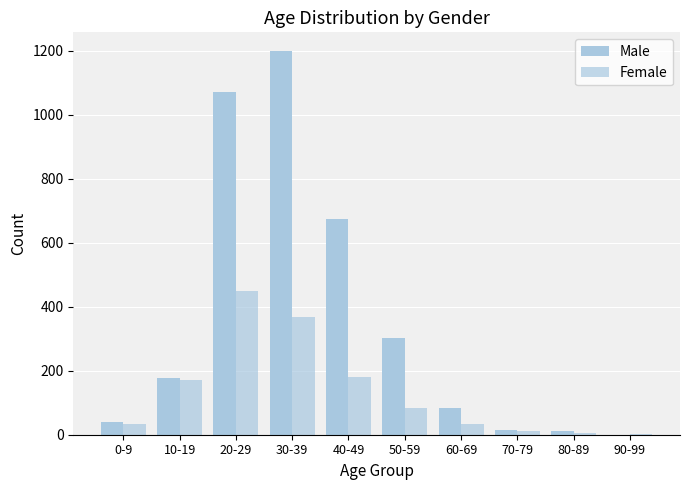

Are the bars grouped side by side (vs. stacked)?

Yes